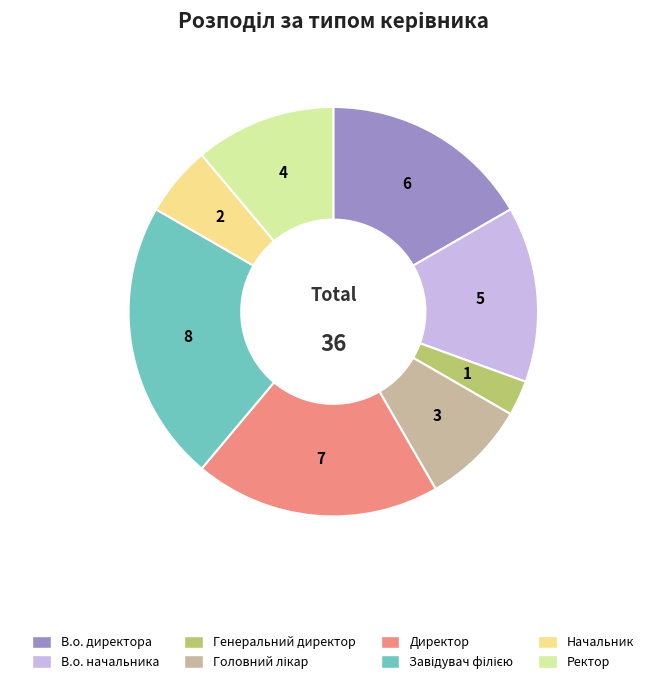

Is the sum of Директор and В.о. директора greater than half?

No